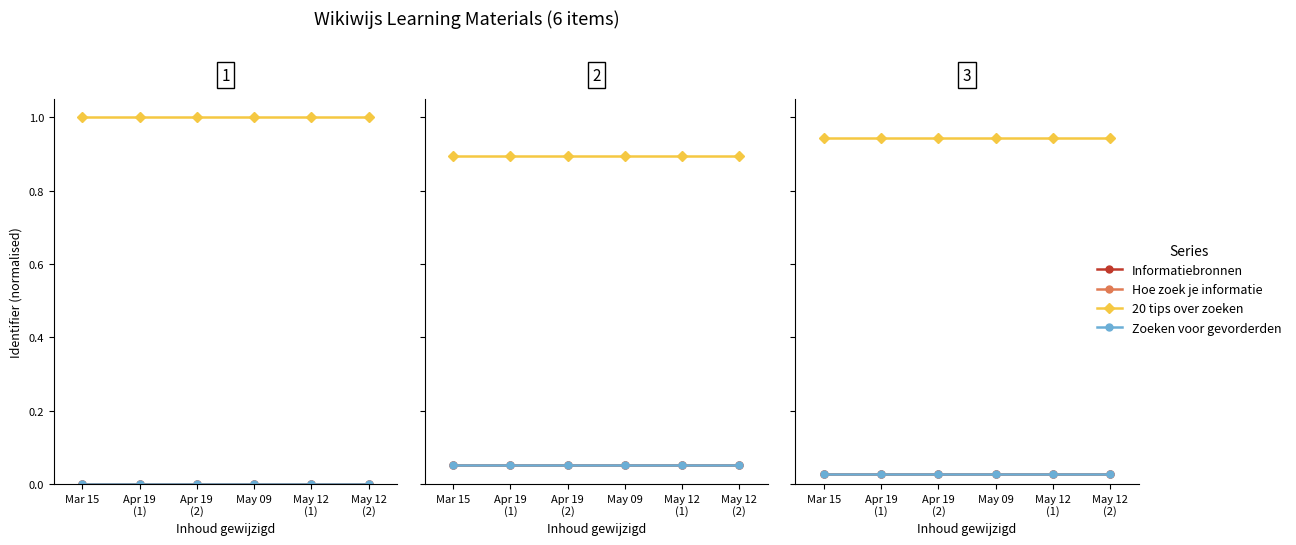

Rank the categories by Zoeken voor gevorderden value from highest to lowest.

Mar 15, Apr 19
(1), Apr 19
(2), May 09, May 12
(1), May 12
(2)